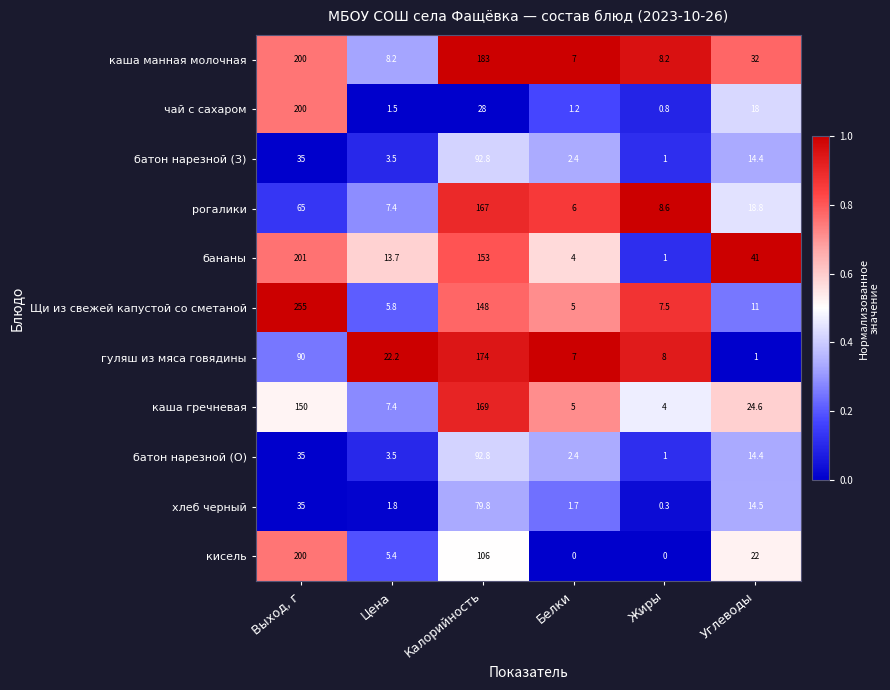

What is the sum of the каша гречневая values at Выход, г and Калорийность?

319.0